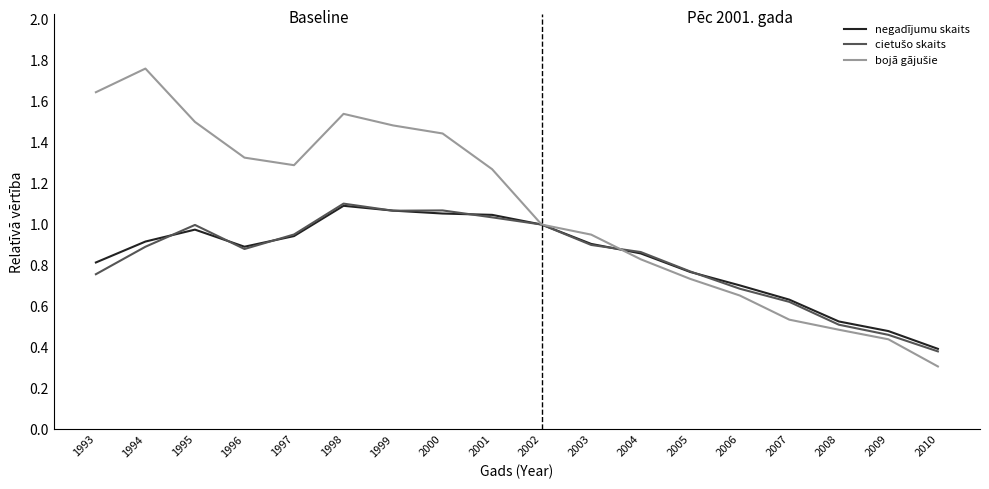

How many distinct data groups are displayed?

3